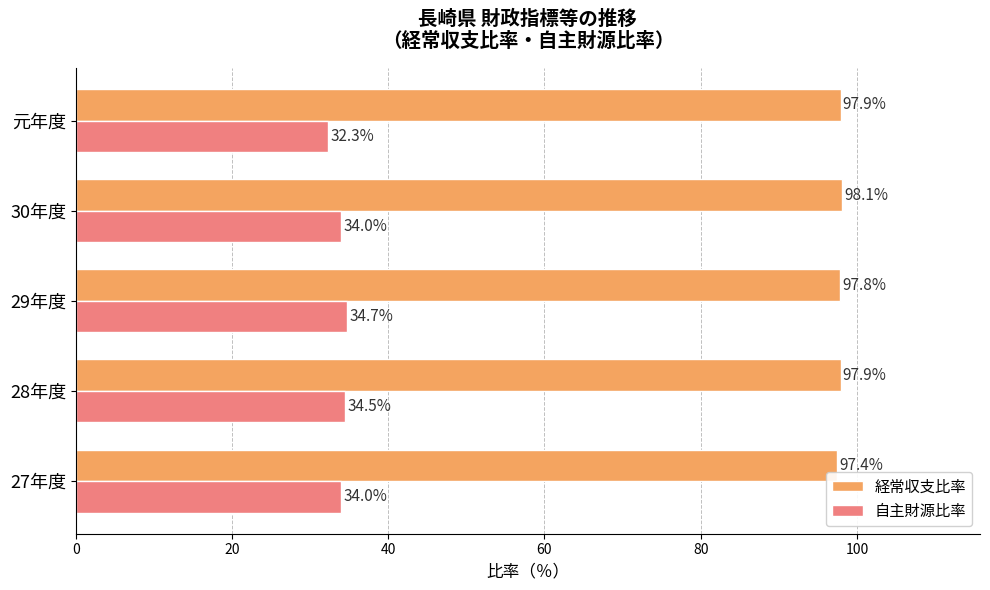

What is the smallest value displayed?

32.3